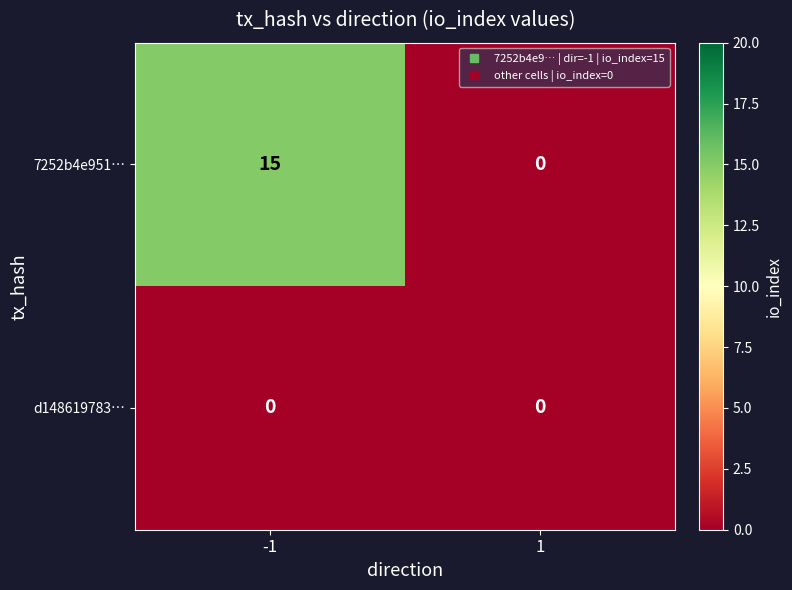

Reading right to left, extract all data points from this chart.

7252b4e951…: 0	15
d148619783…: 0	0